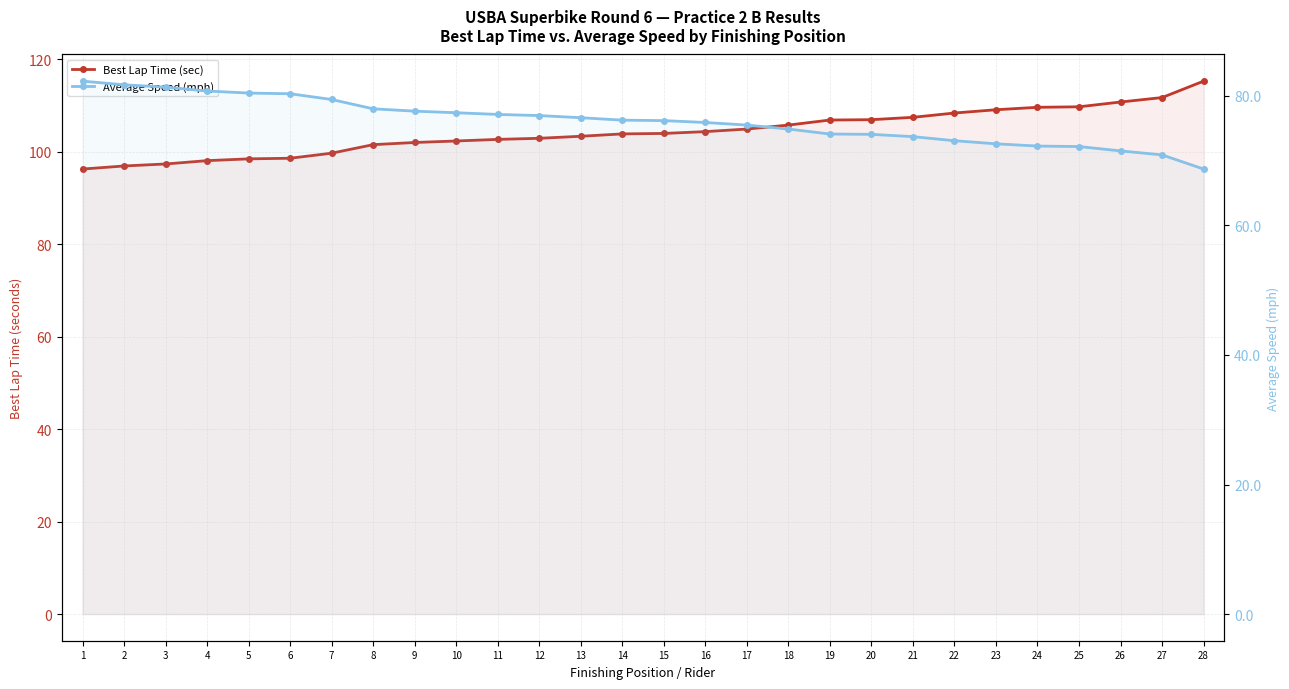

How many lines are shown in the chart?

2